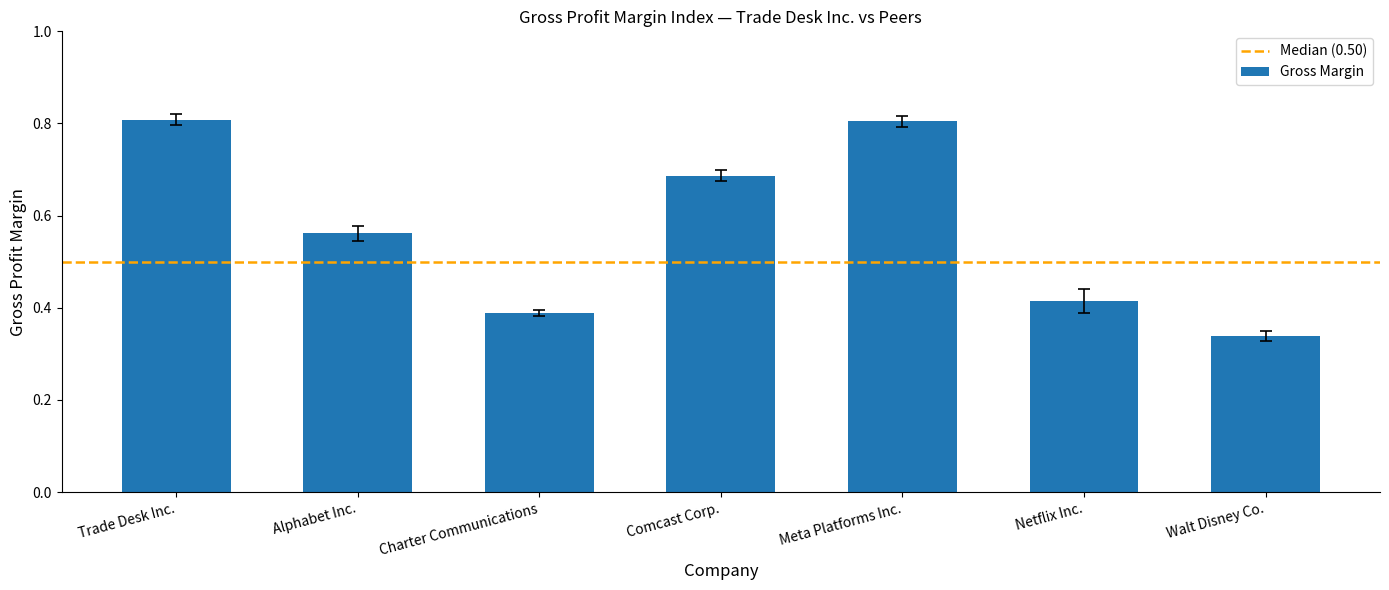

Between Netflix Inc. and Comcast Corp., which is larger?

Comcast Corp.